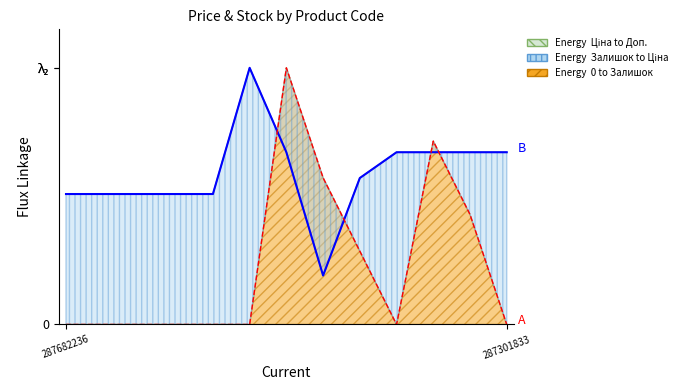

How many intersections are there between Ціна and Залишок?

4